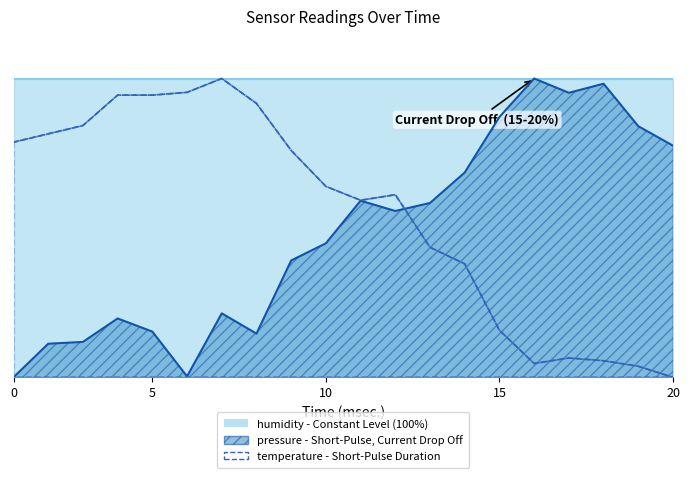

Does the chart have visible grid lines?

No